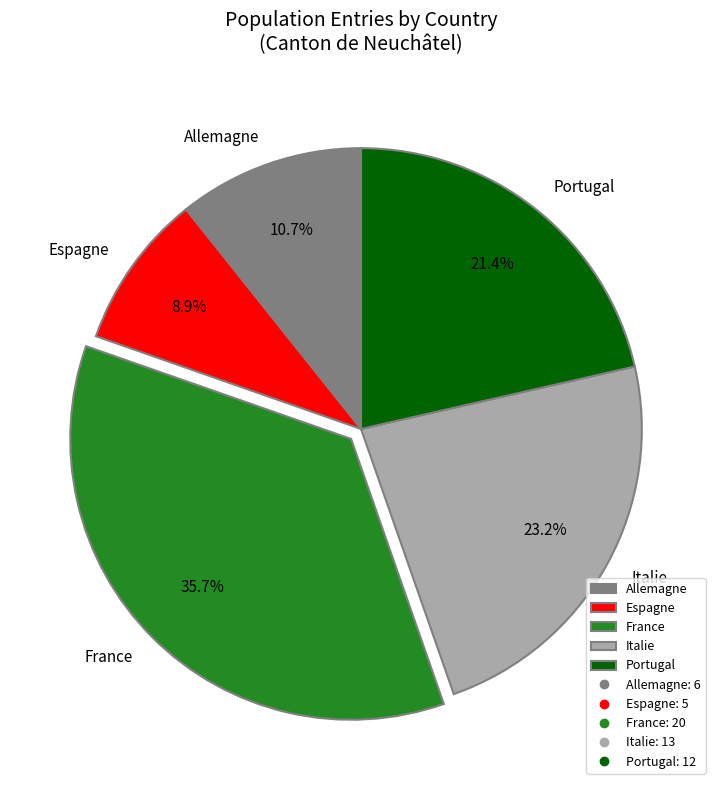

What is the smallest slice in the pie chart?

Espagne